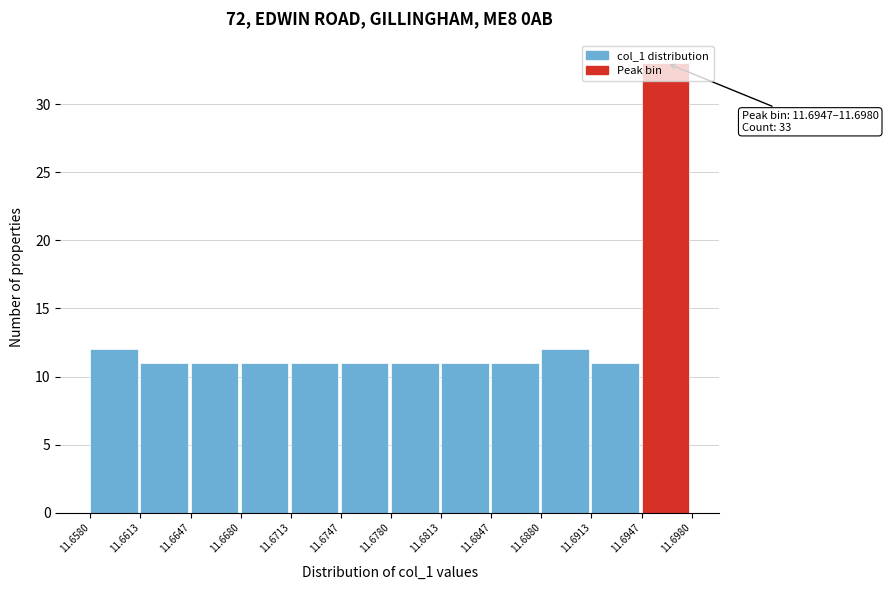

Which range on the x-axis has the tallest bar?

11.6947 to 11.6980